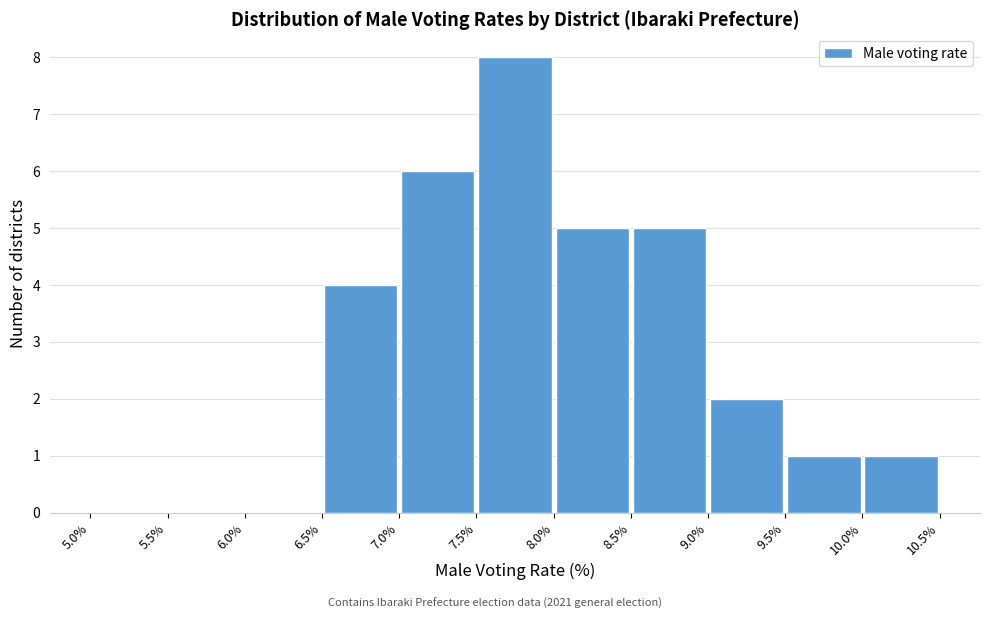

Which range on the x-axis has the tallest bar?

7.5% to 8.0%